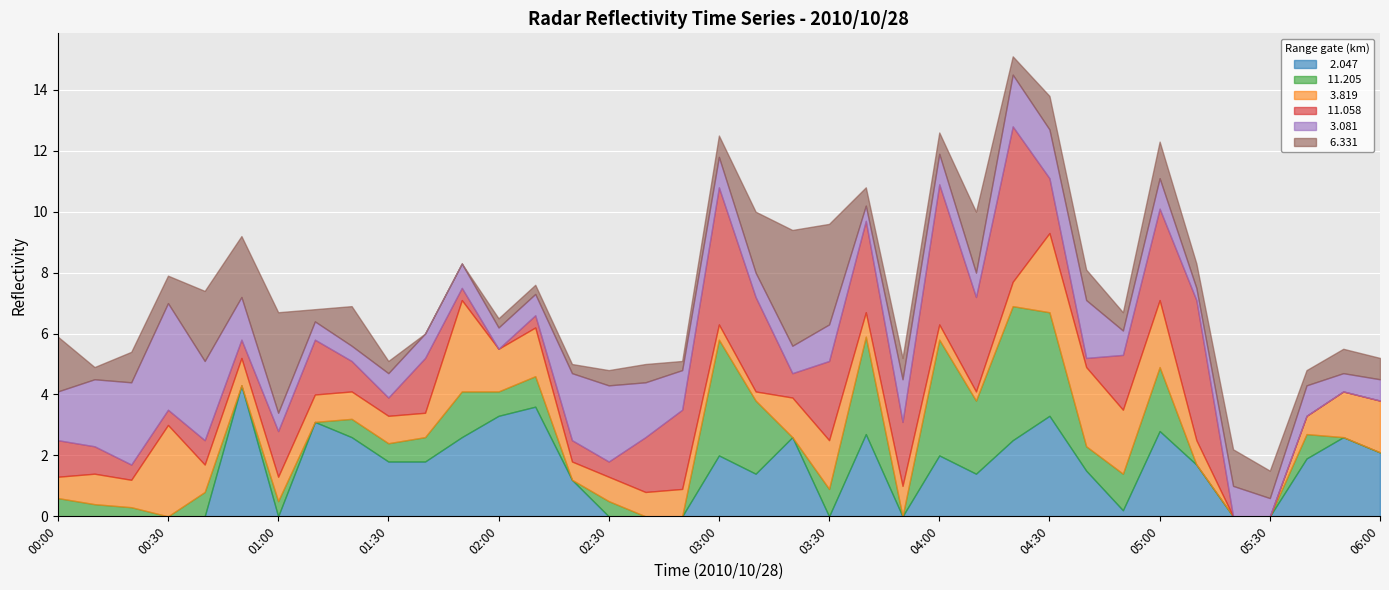

In  11.058, how many points are lower than both neighbors (excluding endpoints)?

9